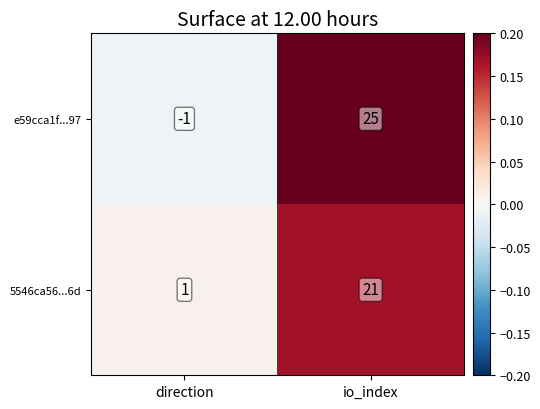

The value of e59cca1f...97 at io_index is 25. True or false?

True